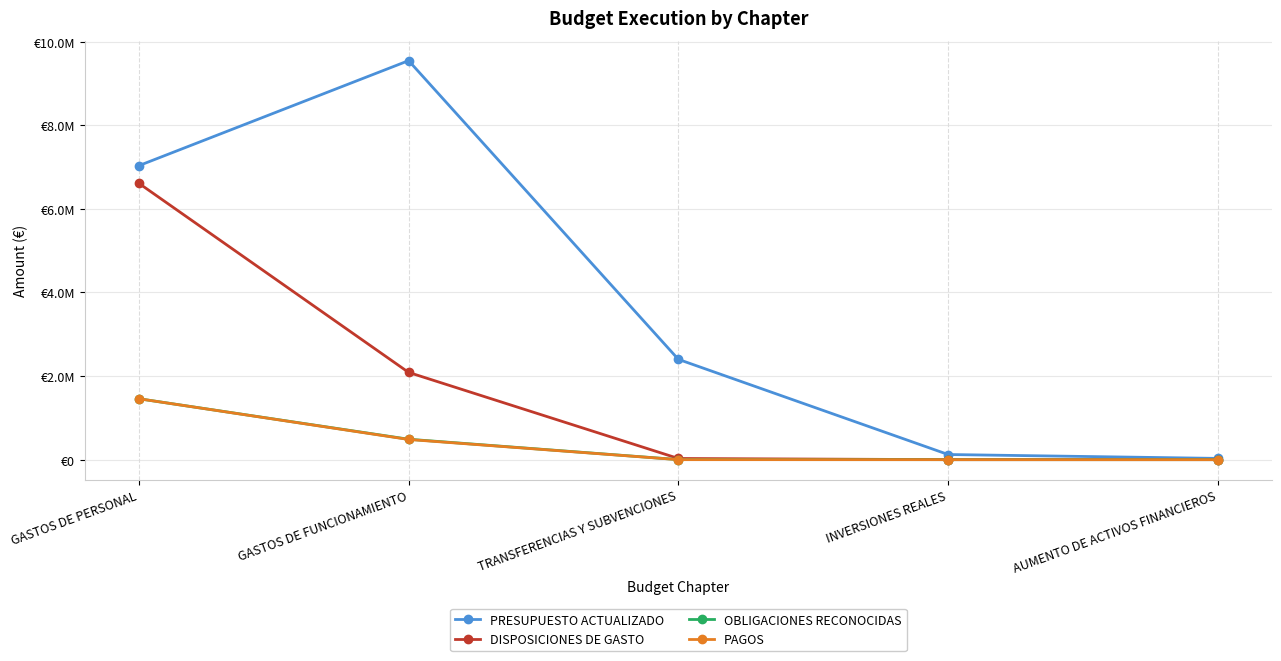

What are all the series names shown in the legend?

PRESUPUESTO ACTUALIZADO, DISPOSICIONES DE GASTO, OBLIGACIONES RECONOCIDAS, PAGOS